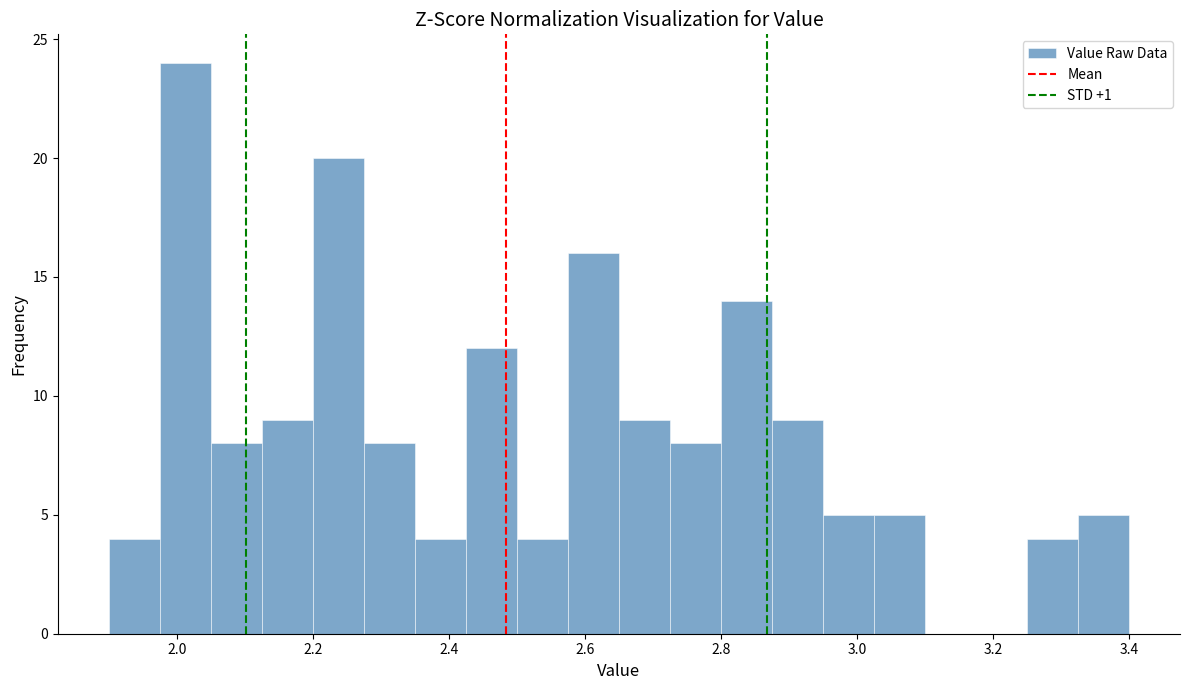

Read against the x-axis, roughly where is the centre of the tallest bar?

2.02